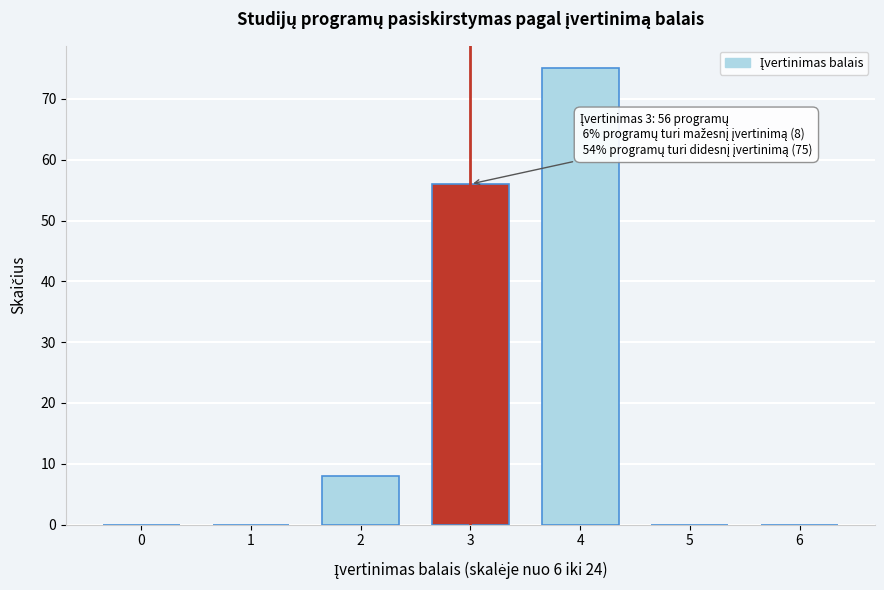

Reading right to left, transcribe all the data shown in this chart.

6=0	5=0	4=75	3=56	2=8	1=0	0=0